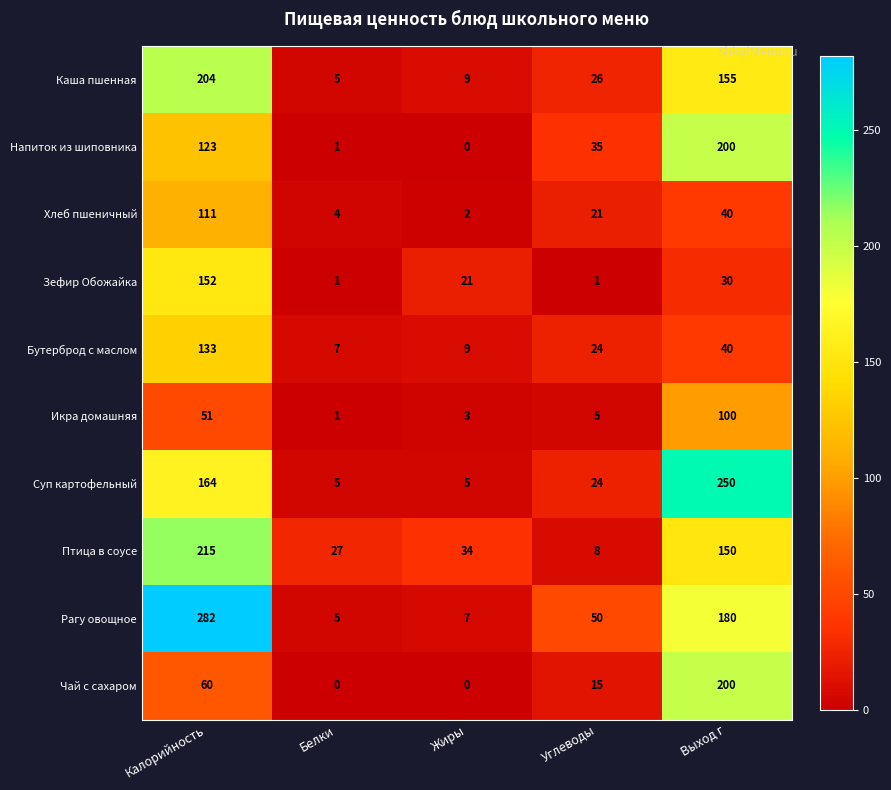

At which label is Птица в соусе closest to 111?

Выход г